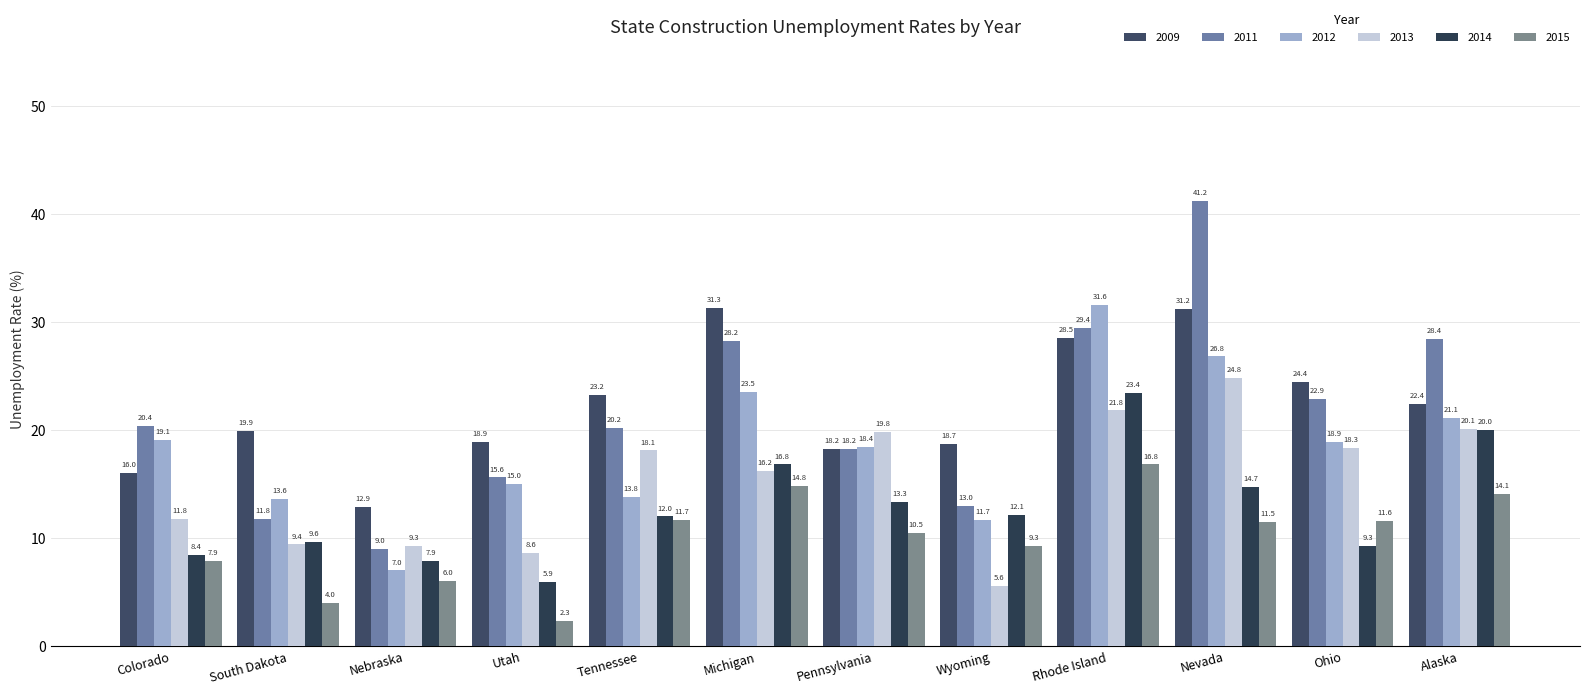

At Tennessee, list the series in order from smallest to largest.

2015, 2014, 2012, 2013, 2011, 2009